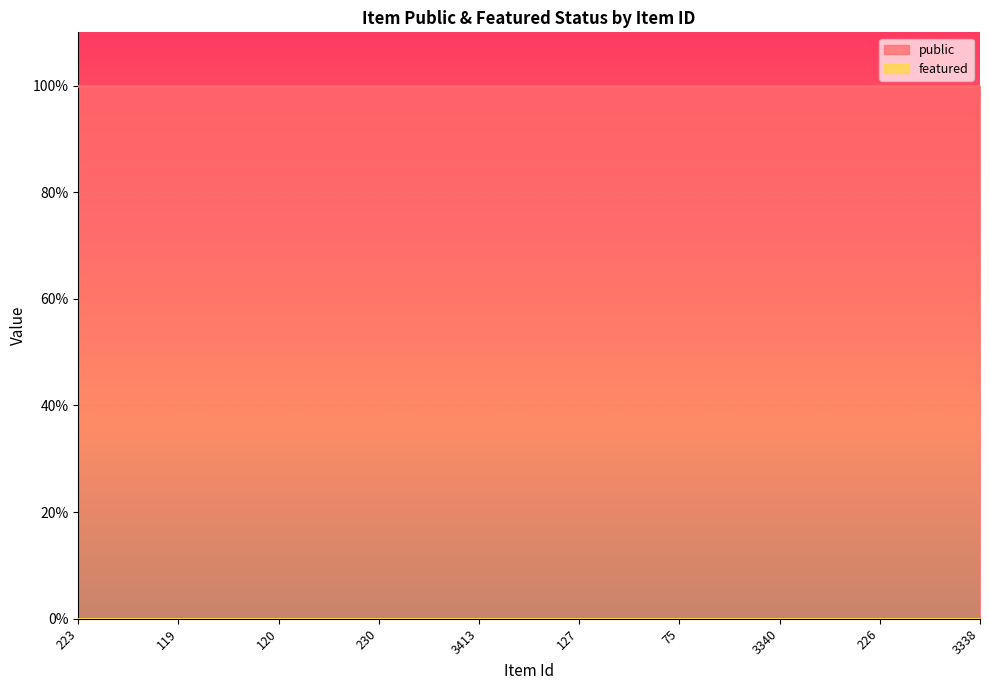

What is the sum of the public values at 226 and 3413?

2